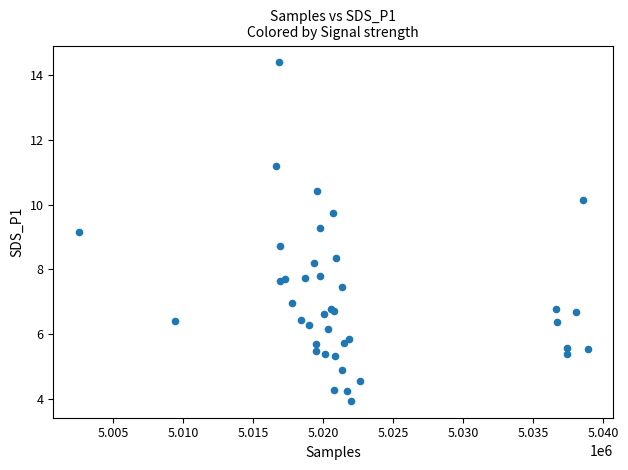

What Y value in the scatter plot is closest to 9?

9.2